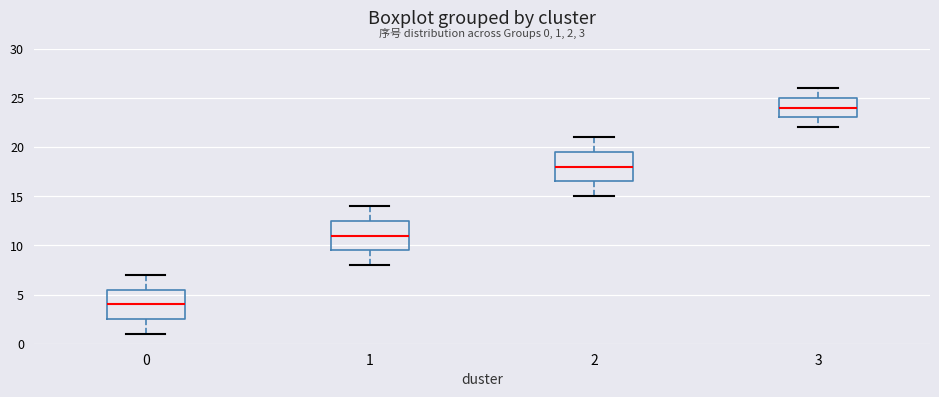

Which box's median line is the lowest?

0